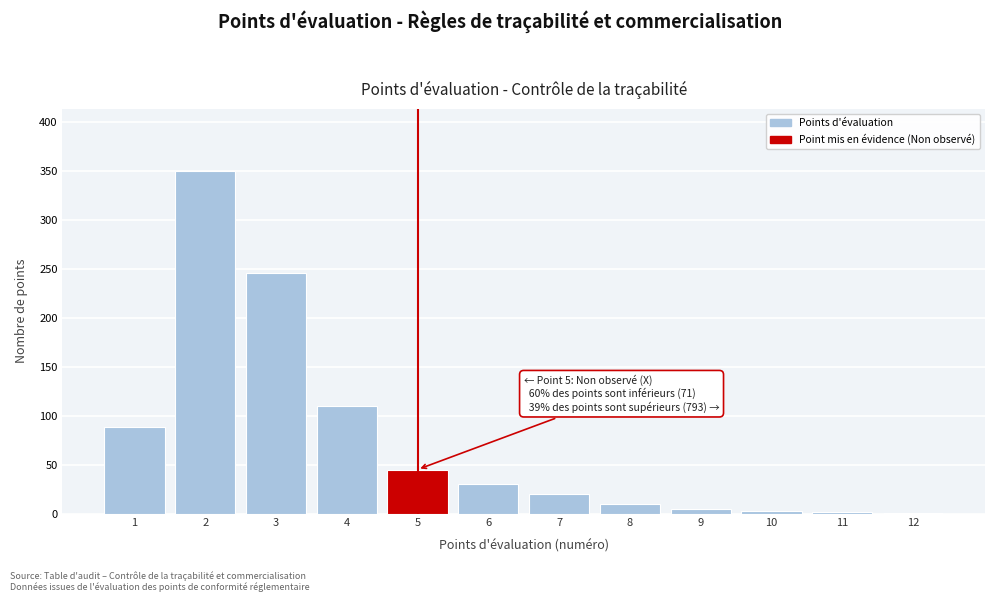

What is the change in value from 2 to 4?

-240